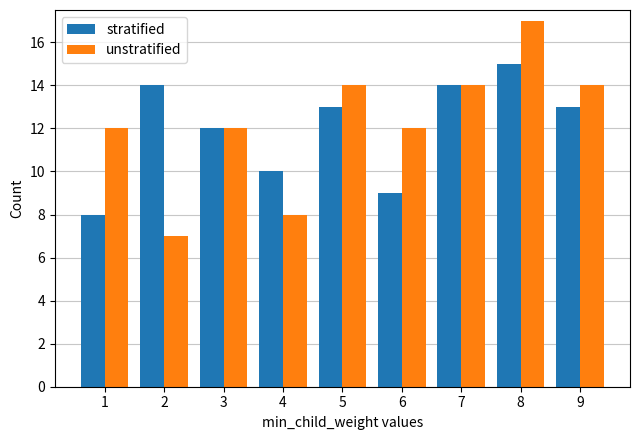

List the series in order of their overall mean, highest first.

unstratified, stratified